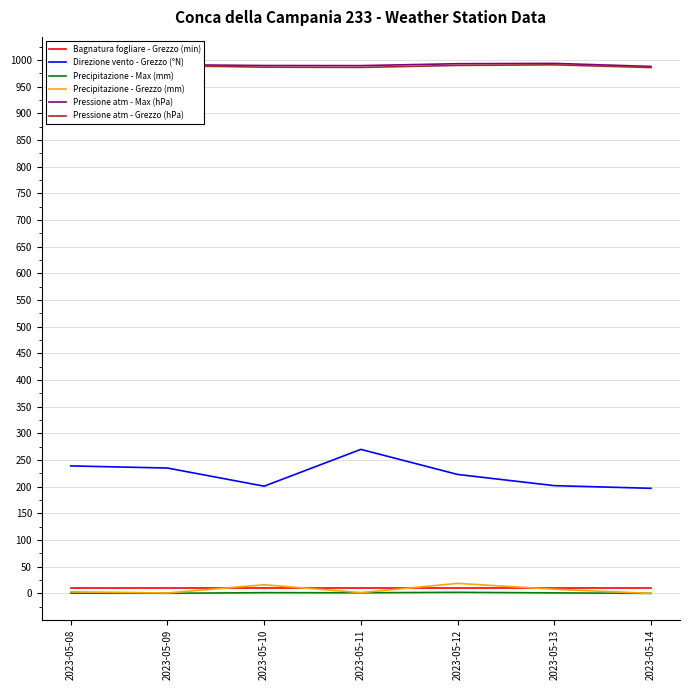

At how many categories does at least one series exceed 784?

7